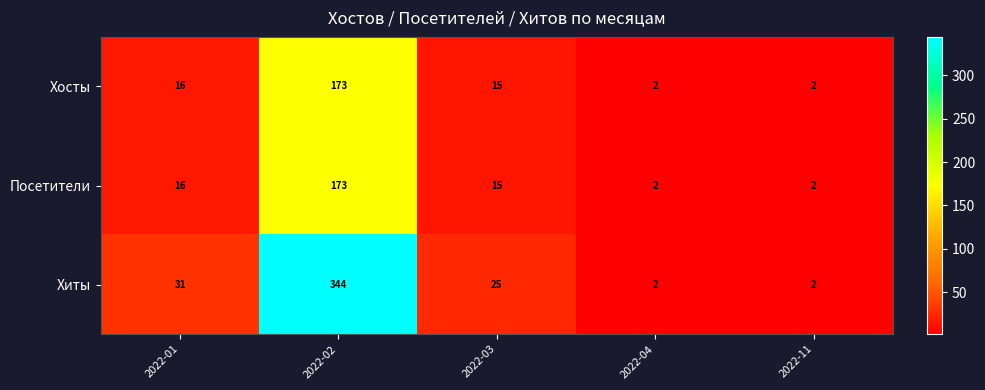

What is the maximum value for Хосты?

173